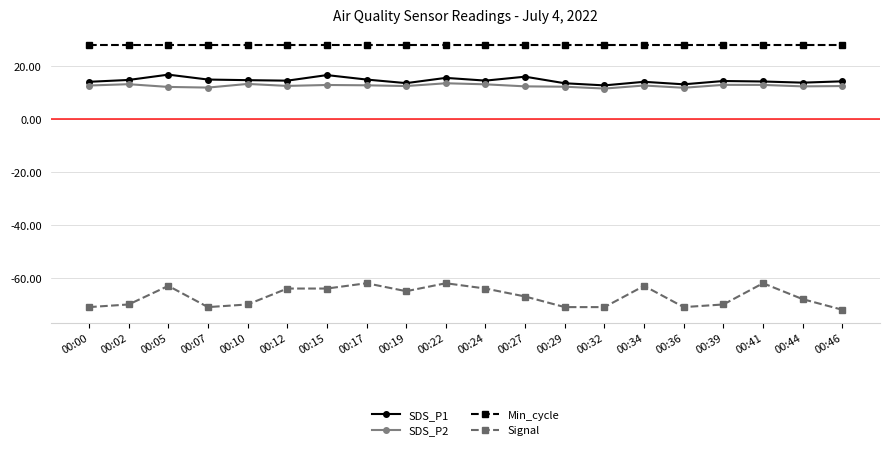

At which label does Signal first exceed -67?

00:05